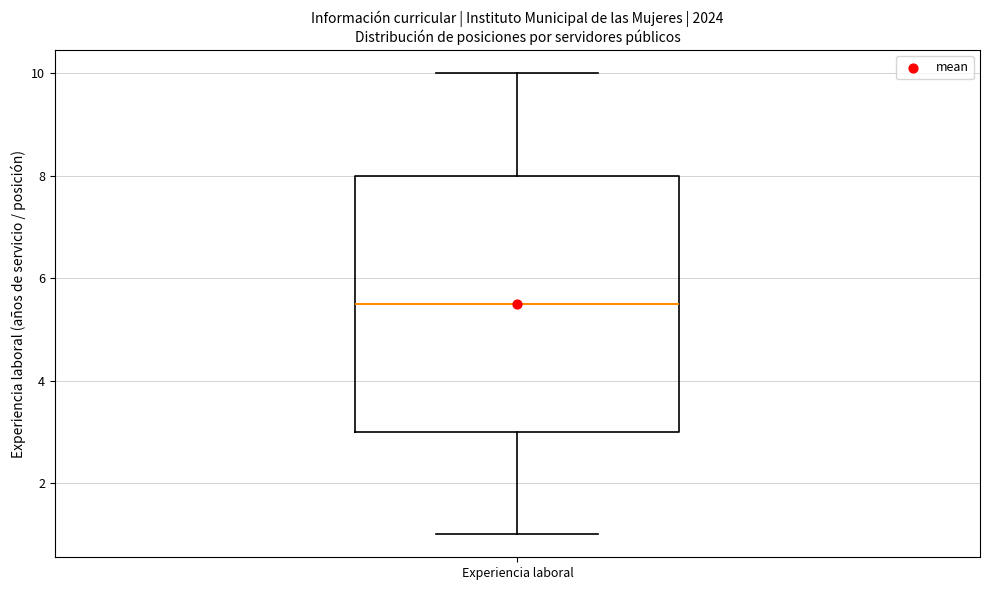

Transcribe this box plot: give where the median line is, the range the box spans, and where the two whiskers end, as read against the y-axis. The values are not printed on the chart, so give them approximately, as read against the axis.

median 5.6, box 3.0 to 8.0, whiskers 1.0 to 10.0